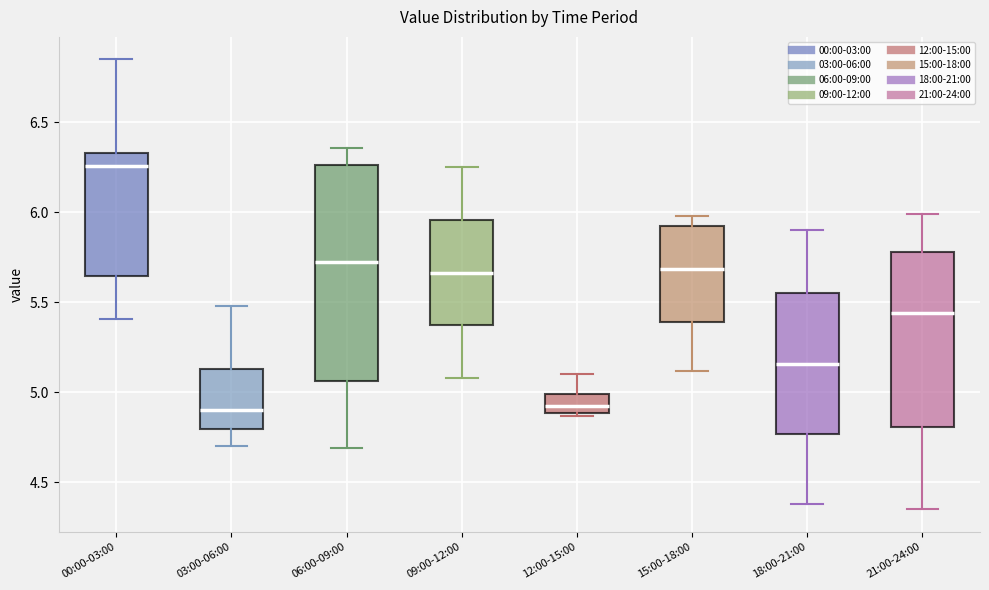

Where is the lower edge of the box for 00:00-03:00 on the y-axis? The values are not printed on the chart, so give them approximately, as read against the axis.

5.65